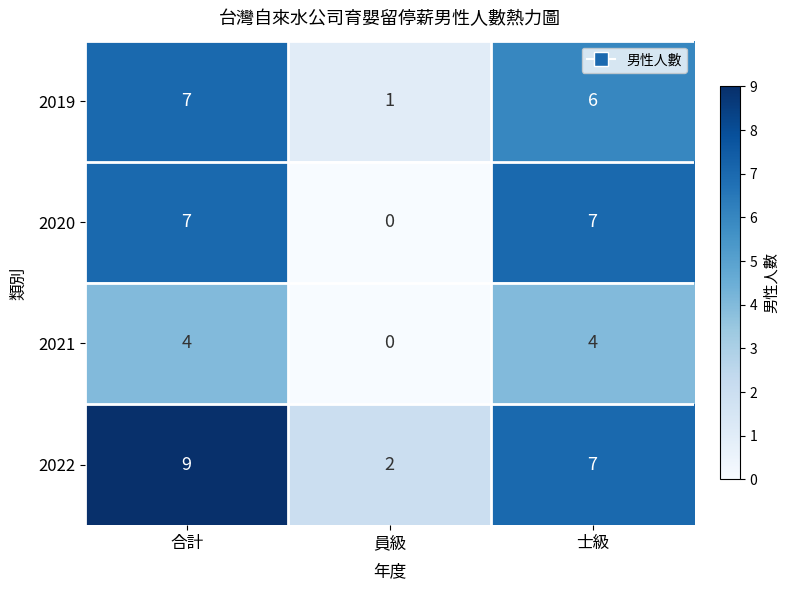

What is the maximum value shown in the chart?

9